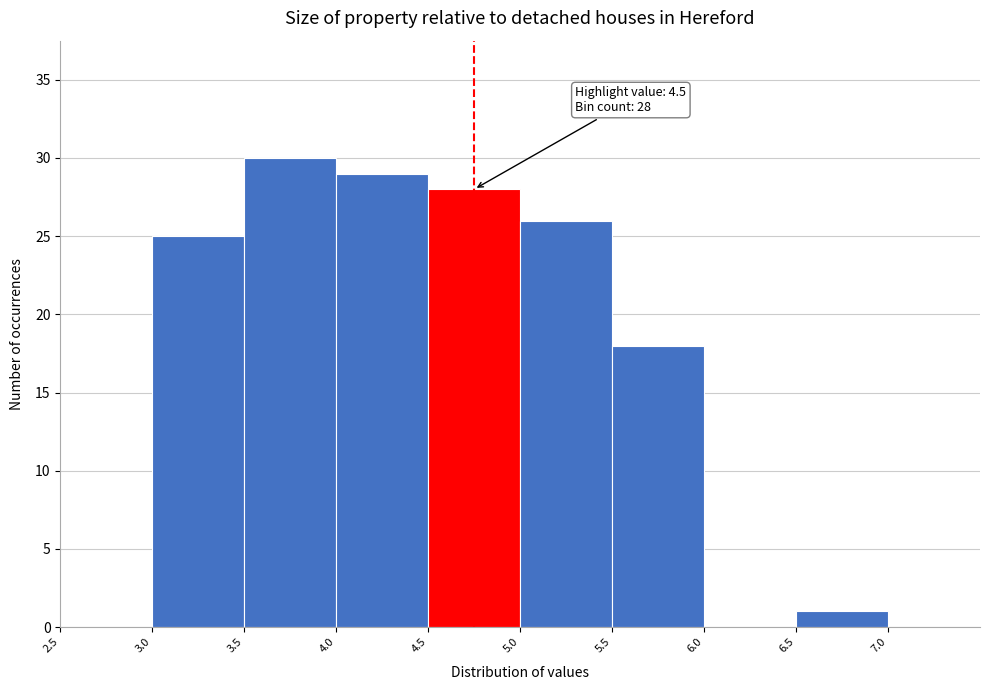

Over which range of the x-axis is the bar tallest?

3.5 to 4.0